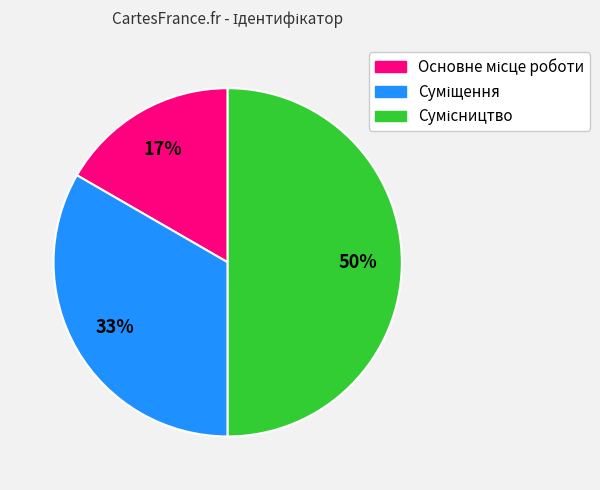

Count the number of slices in the pie.

3